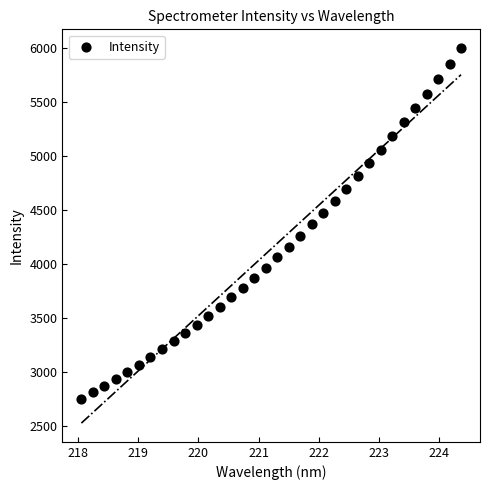

What is the range of Y values (max minus min)?

3246.5